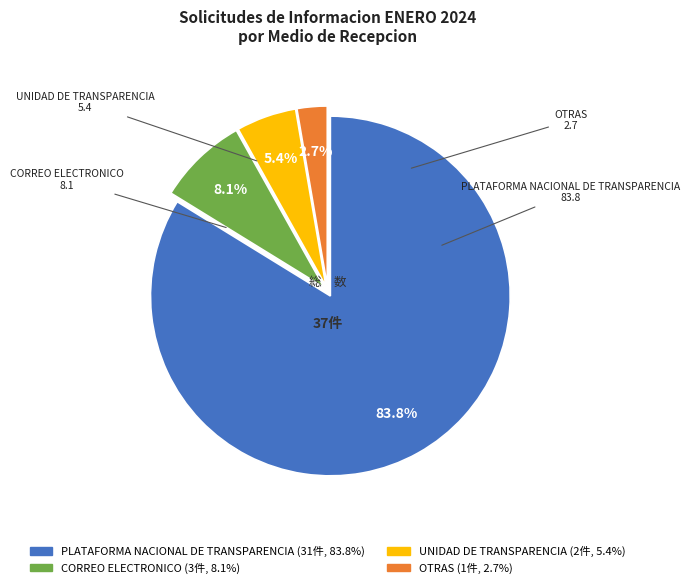

Count the number of slices in the pie.

4